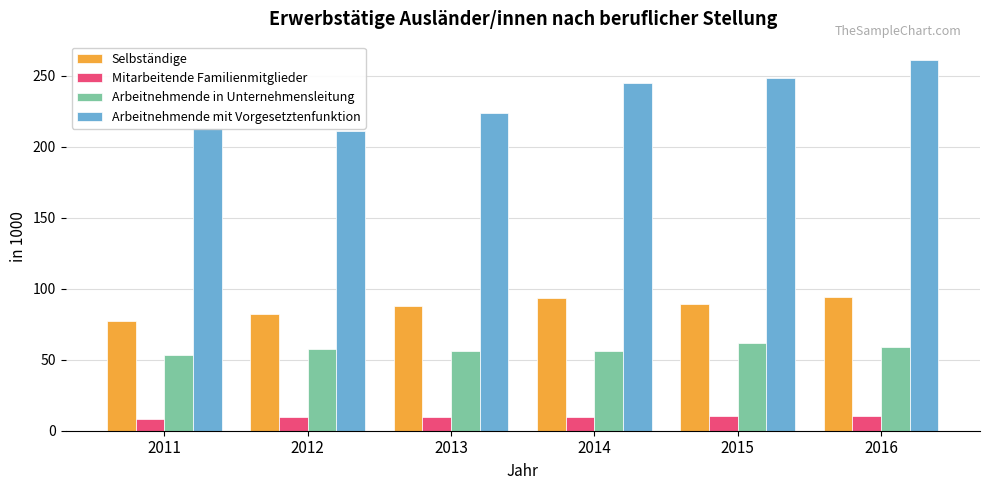

Which series changed the most between 2011 and 2016?

Arbeitnehmende mit Vorgesetztenfunktion